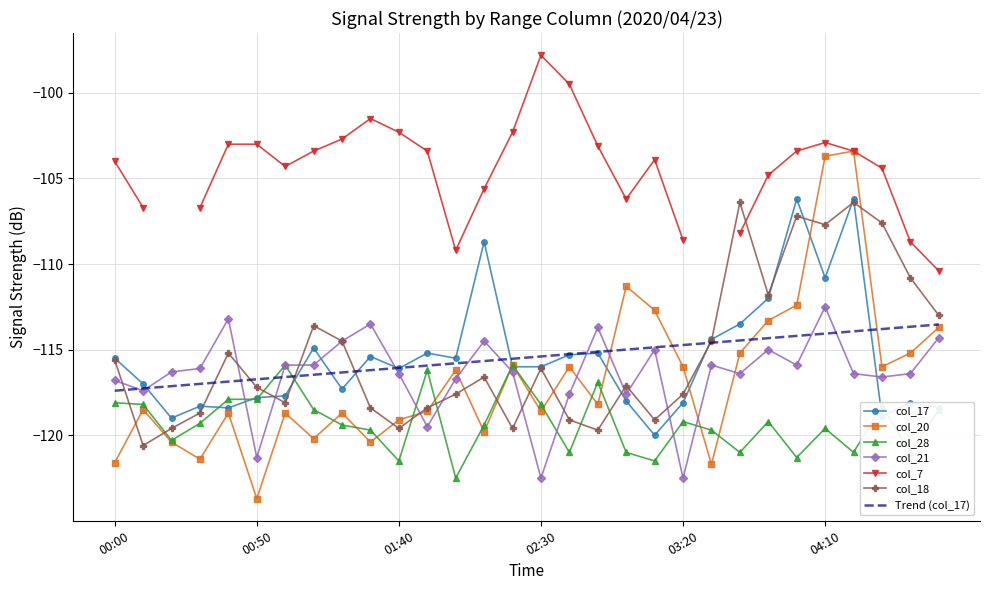

How many values in the col_18 series are below -116?

17